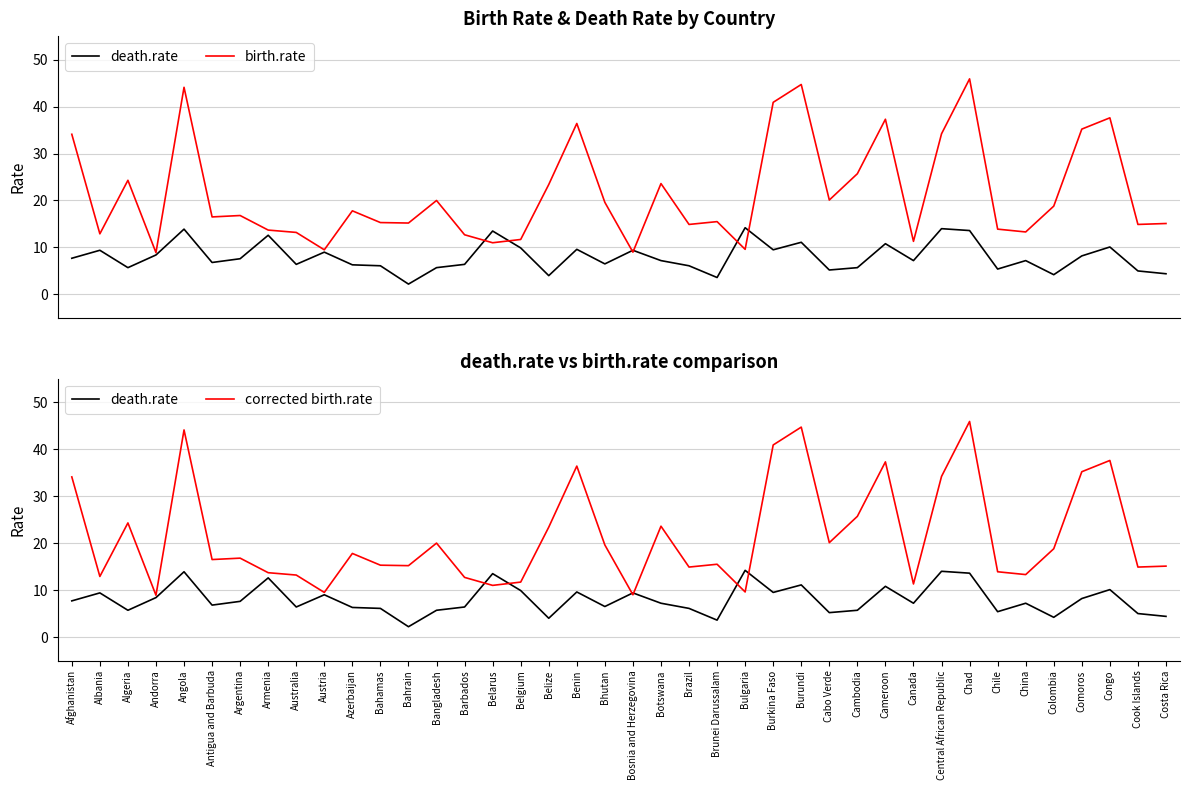

Rank the categories by birth.rate value from highest to lowest.

Chad, Burundi, Angola, Burkina Faso, Congo, Cameroon, Benin, Comoros, Central African Republic, Afghanistan, Cambodia, Algeria, Botswana, Belize, Cabo Verde, Bangladesh, Bhutan, Colombia, Azerbaijan, Argentina, Antigua and Barbuda, Brunei Darussalam, Bahamas, Bahrain, Costa Rica, Brazil, Cook Islands, Chile, Armenia, China, Australia, Albania, Barbados, Belgium, Canada, Belarus, Bulgaria, Austria, Bosnia and Herzegovina, Andorra